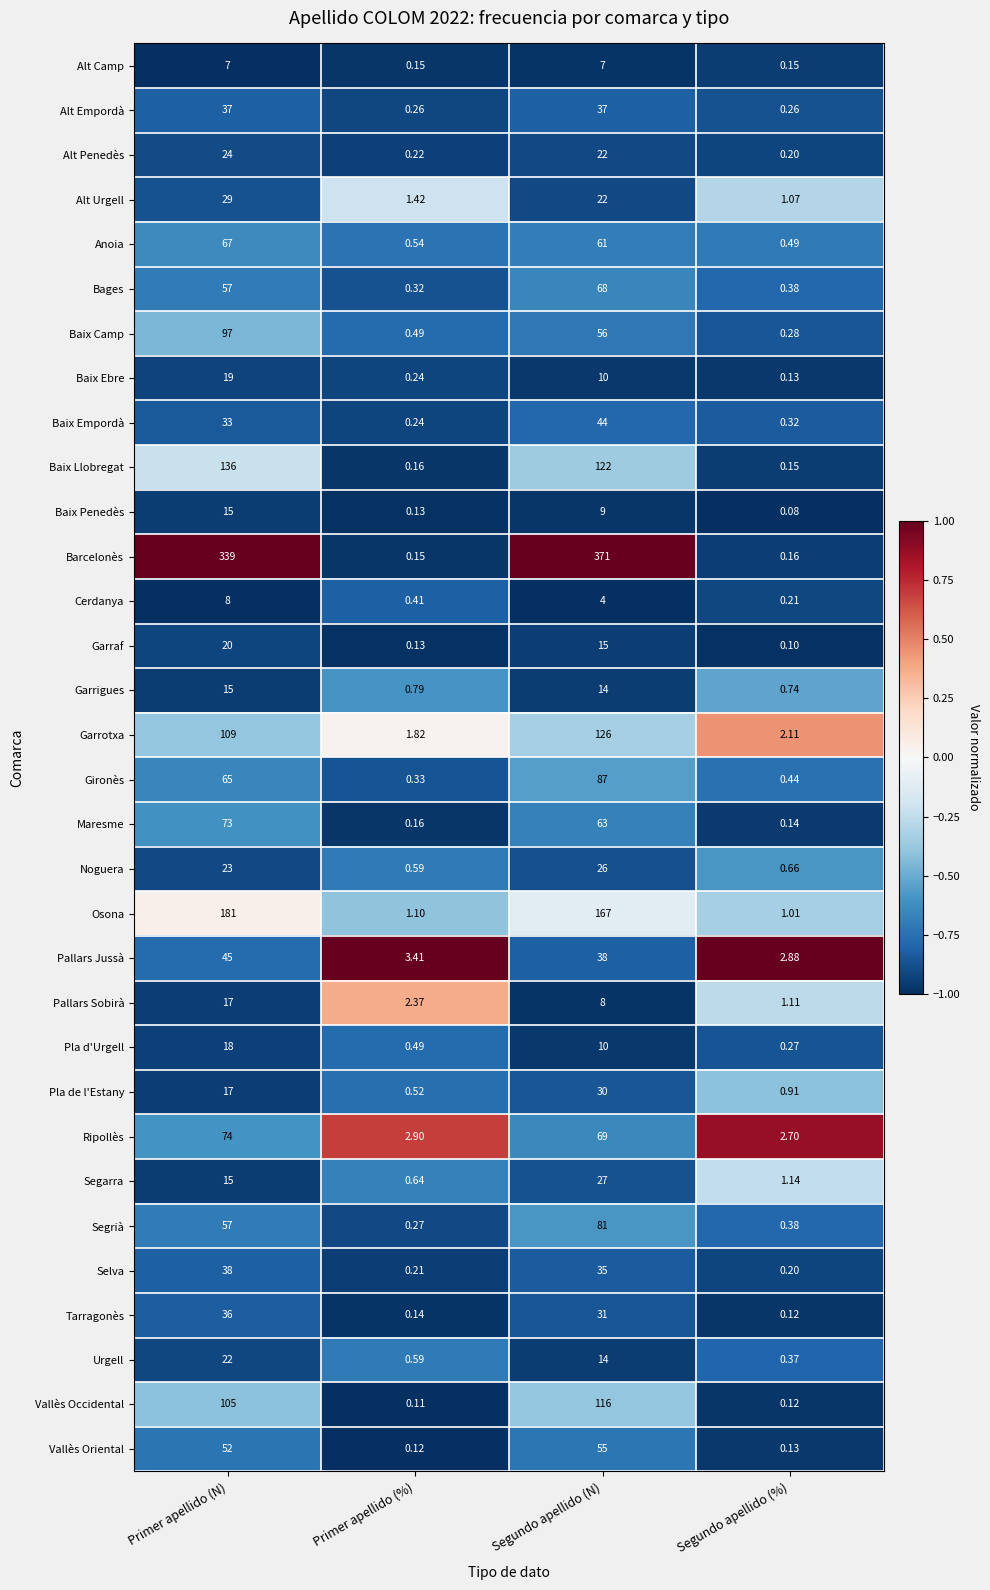

Which category has the lowest value in the Bages series?

Primer apellido (%)